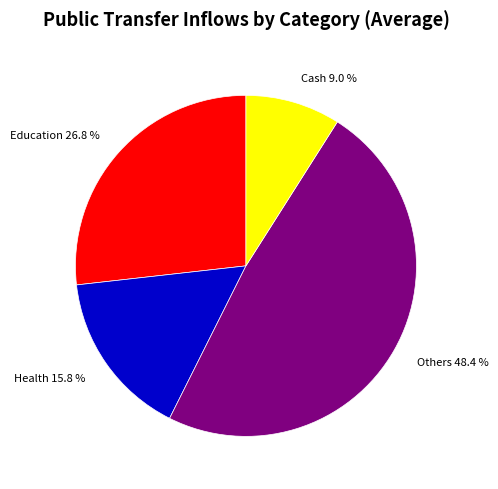

Rank the categories by value from highest to lowest.

Others, Education, Health, Cash